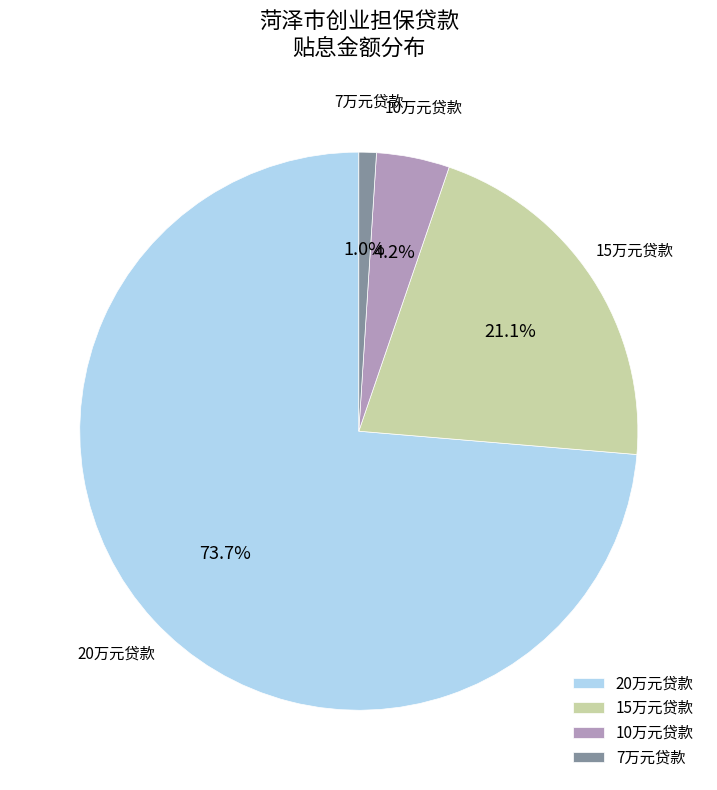

Which has a higher value, 20万元贷款 or 15万元贷款?

20万元贷款